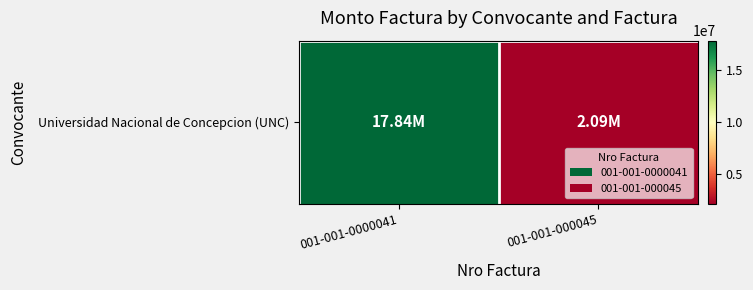

Reading right to left, transcribe all the data shown in this chart.

001-001-000045=2094000	001-001-0000041=17840000